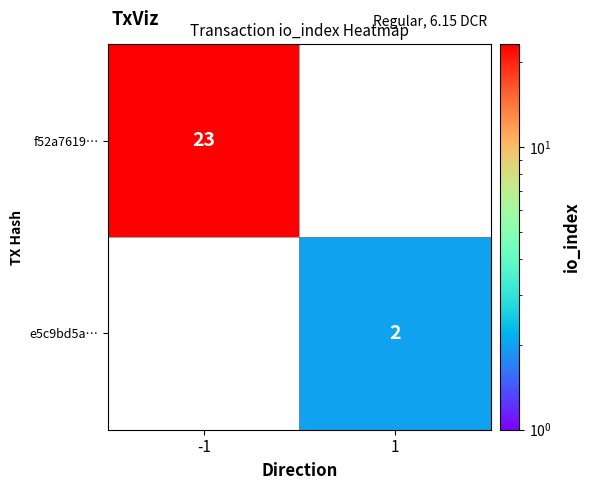

The e5c9bd5a… series shows 1 at 1. True or false?

False